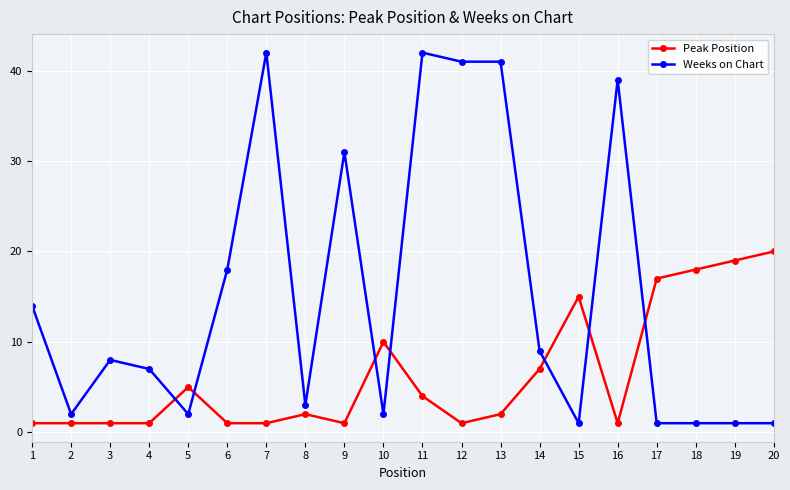

Which series ends up on top after the final intersection of Peak Position and Weeks on Chart?

Peak Position